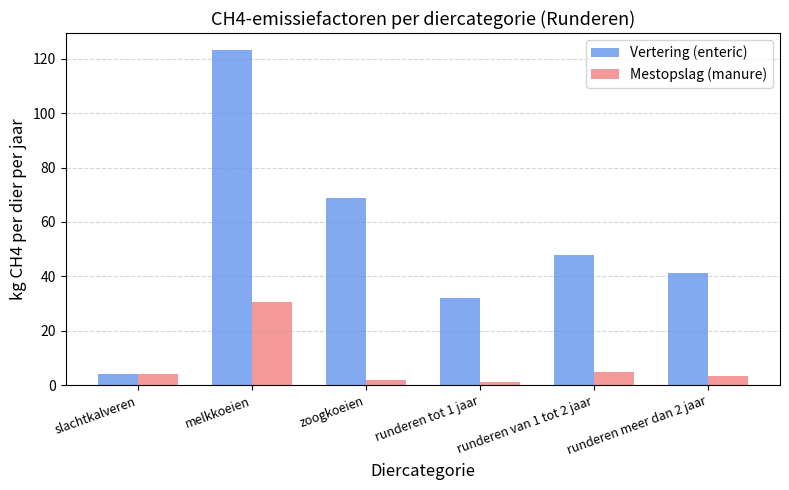

Reading right to left, what are all the values shown in this chart?

Vertering (enteric): 41.4	47.8	31.9	68.9	123.3	4.1
Mestopslag (manure): 3.3	4.8	1.2	1.9	30.6	4.2